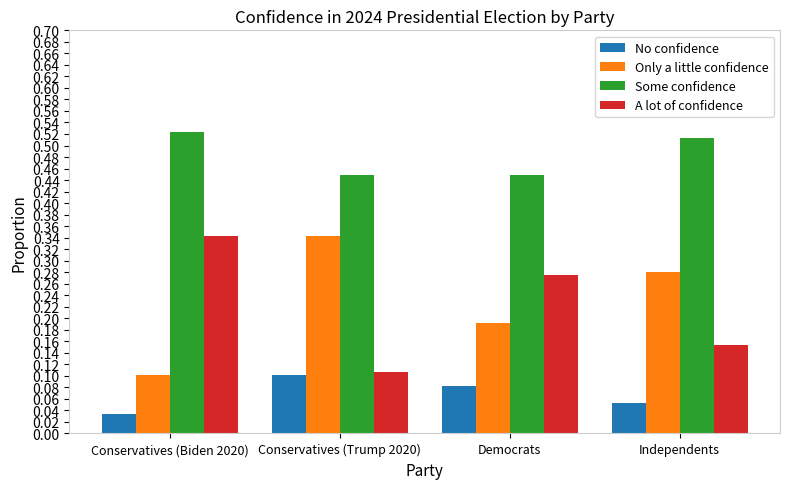

What is the sum of all Some confidence values?

1.9